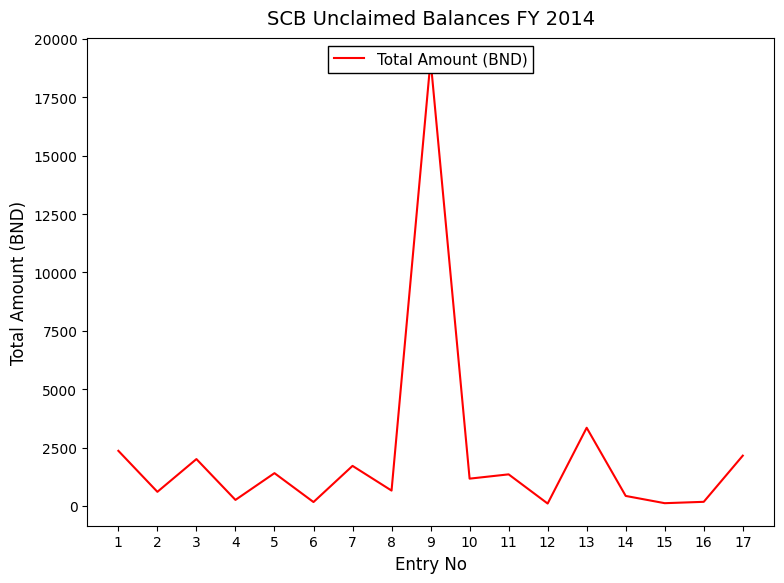

Reading left to right, list all the values displayed in this chart.

2362.7	607.0	2009.3	260.8	1406.6	169.3	1717.7	660.3	19094.8	1171.3	1355.0	104.9	3350.2	431.1	120.2	179.0	2156.2